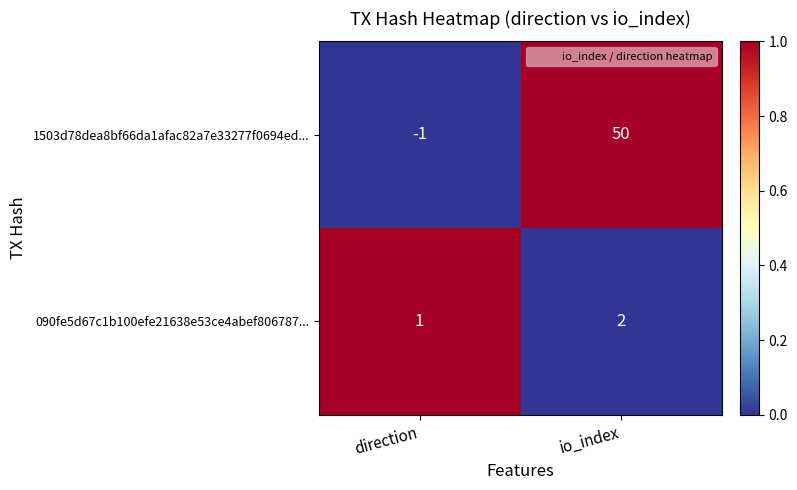

At which label is 090fe5d67c1b100efe21638e53ce4abef806787... closest to 1?

direction